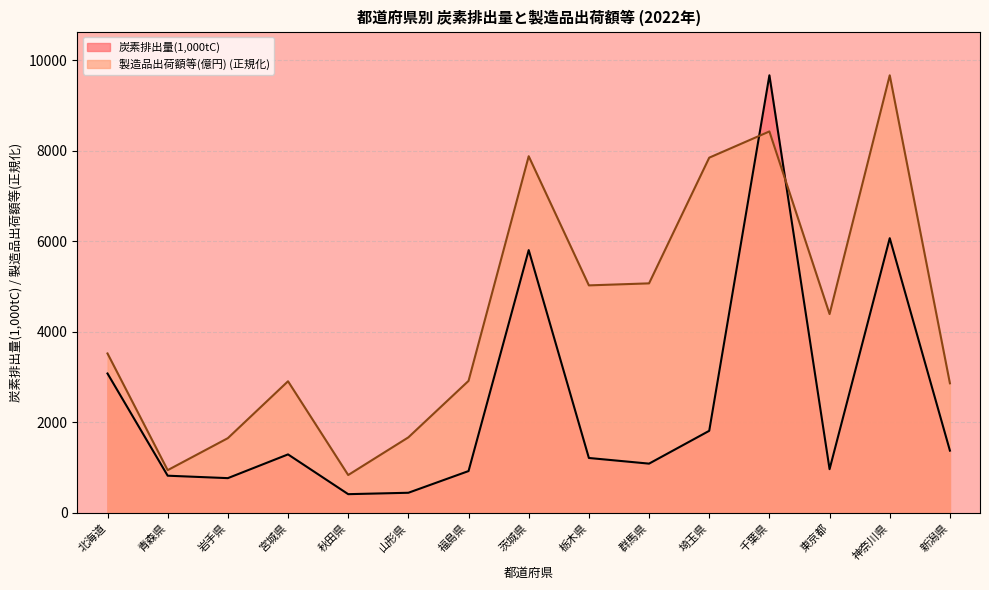

Which series ends up on top after the final intersection of 炭素排出量(1,000tC) and 製造品出荷額等(億円)?

製造品出荷額等(億円)